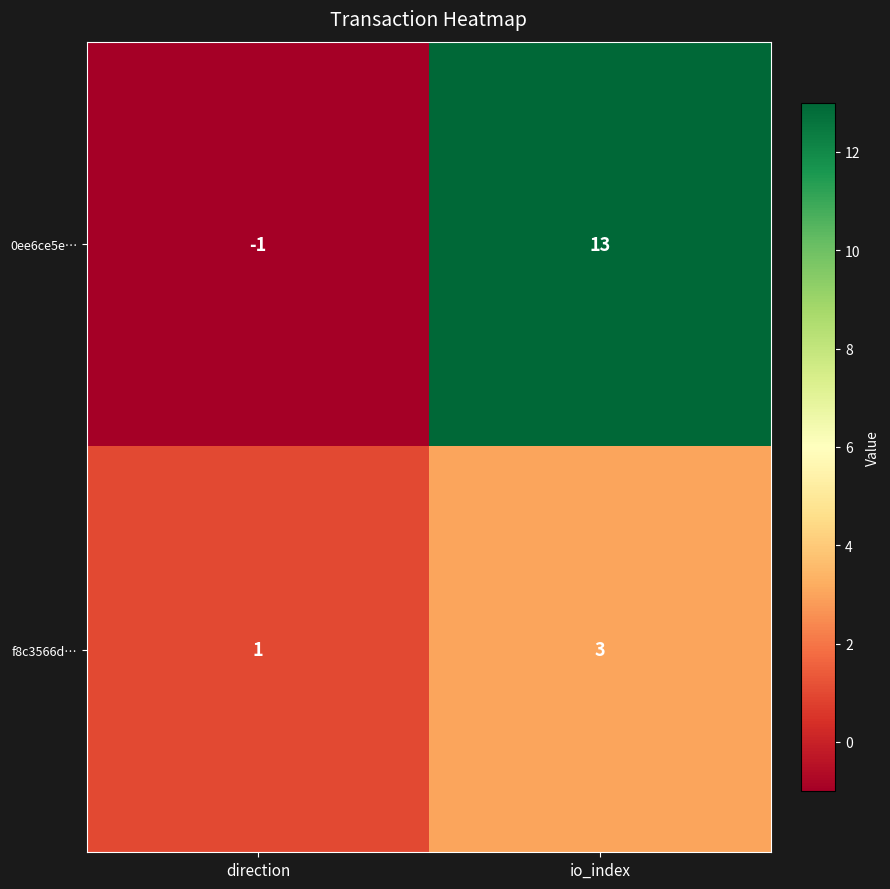

What is the spread (max minus min) of values at direction?

2